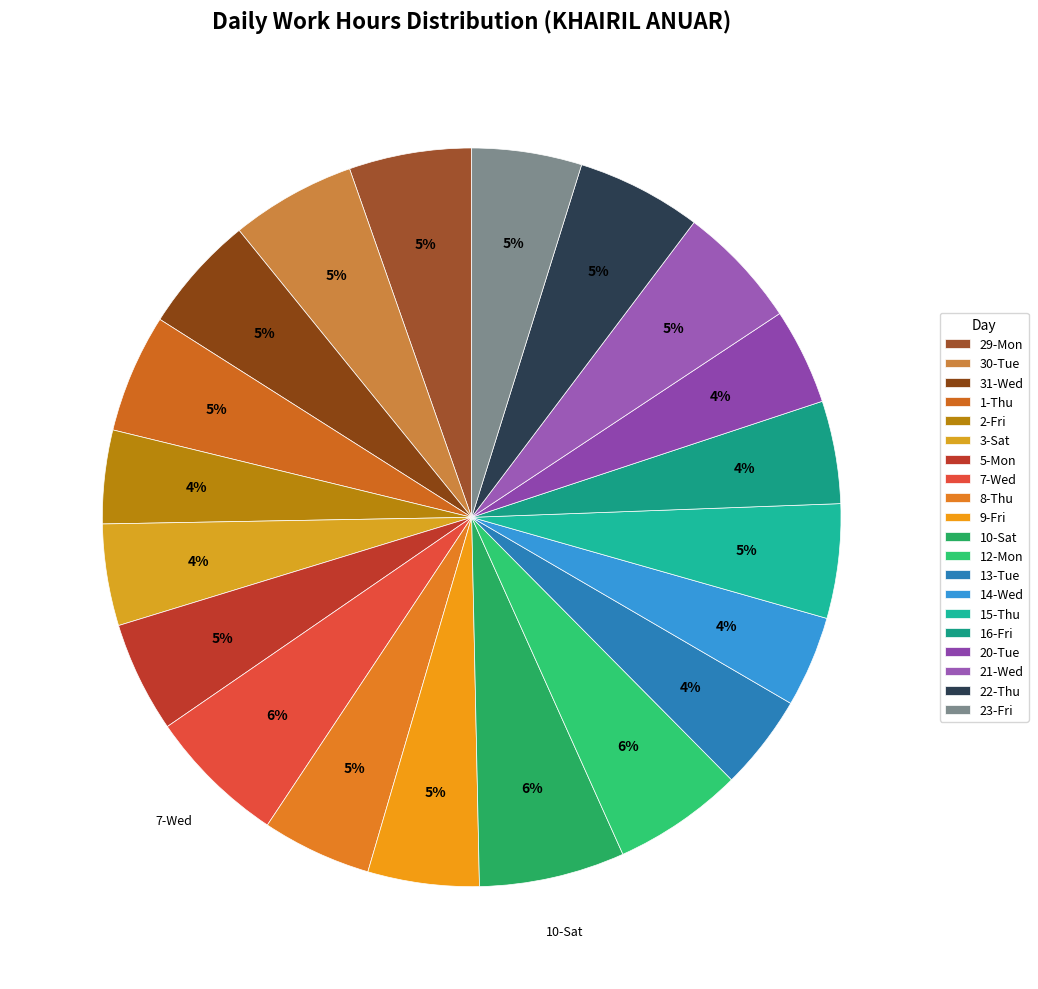

Rank the categories by value from highest to lowest.

10-Sat, 7-Wed, 12-Mon, 30-Tue, 22-Thu, 21-Wed, 29-Mon, 1-Thu, 31-Wed, 15-Thu, 9-Fri, 5-Mon, 23-Fri, 8-Thu, 16-Fri, 3-Sat, 20-Tue, 13-Tue, 2-Fri, 14-Wed